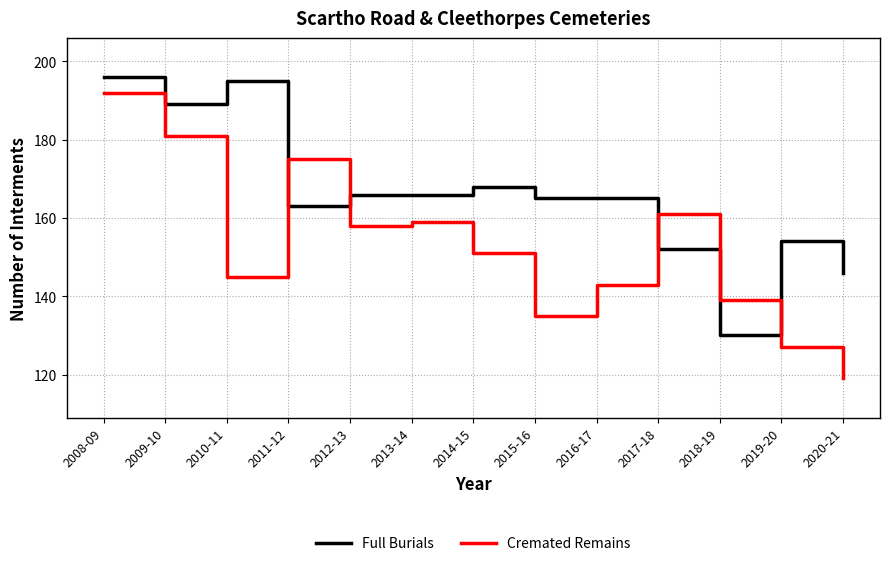

How many interior local peaks does the Cremated Remains series have?

3